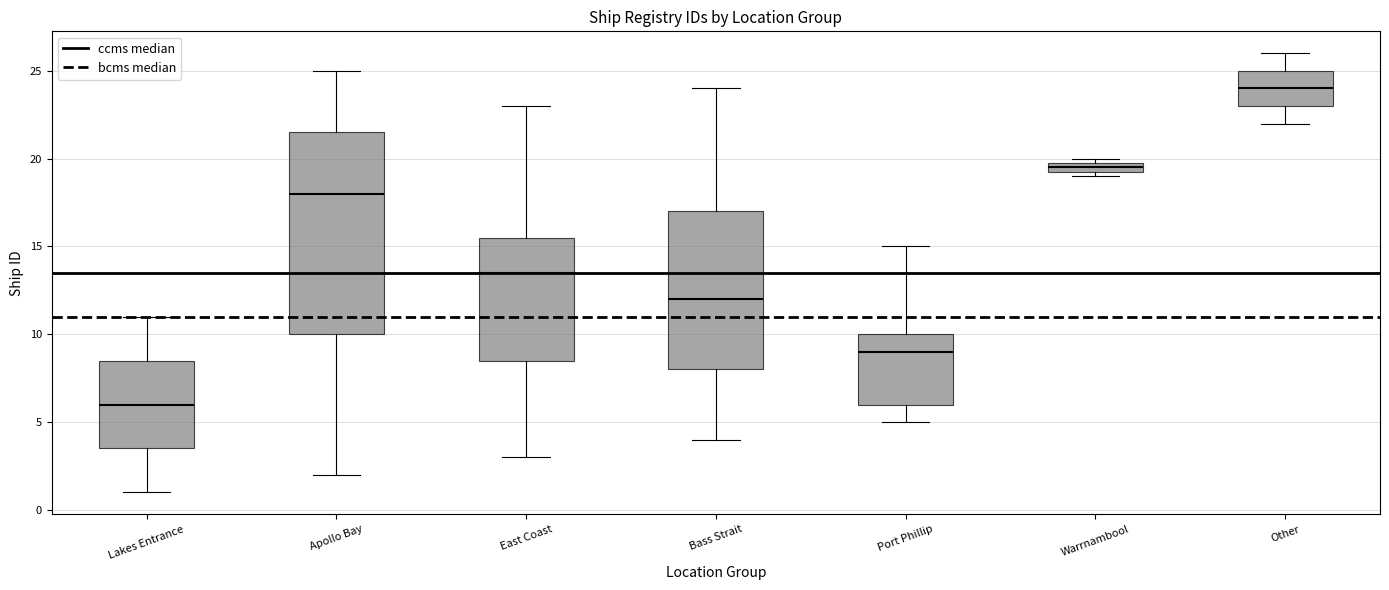

Where does the upper whisker of the box for Bass Strait end on the y-axis? The values are not printed on the chart, so give them approximately, as read against the axis.

24.0